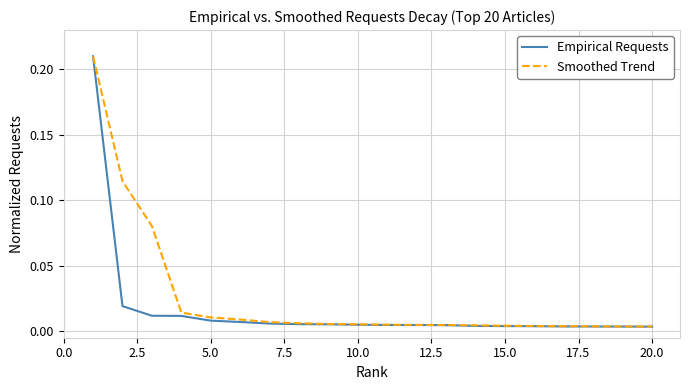

Which series has the largest range (max minus min)?

Empirical Requests